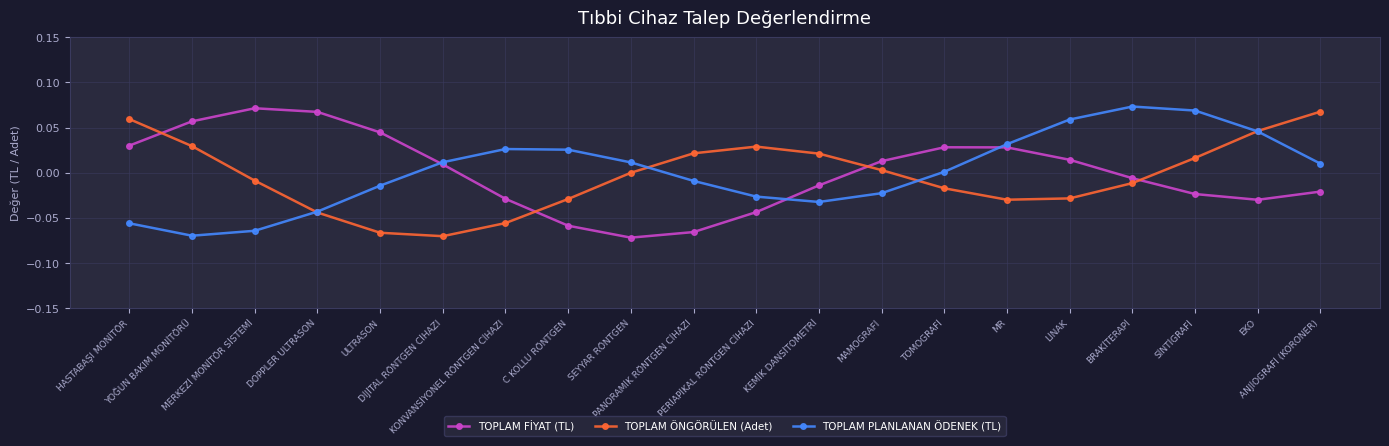

What is the label of the 11th point from the right?

PANORAMİK RÖNTGEN CİHAZI